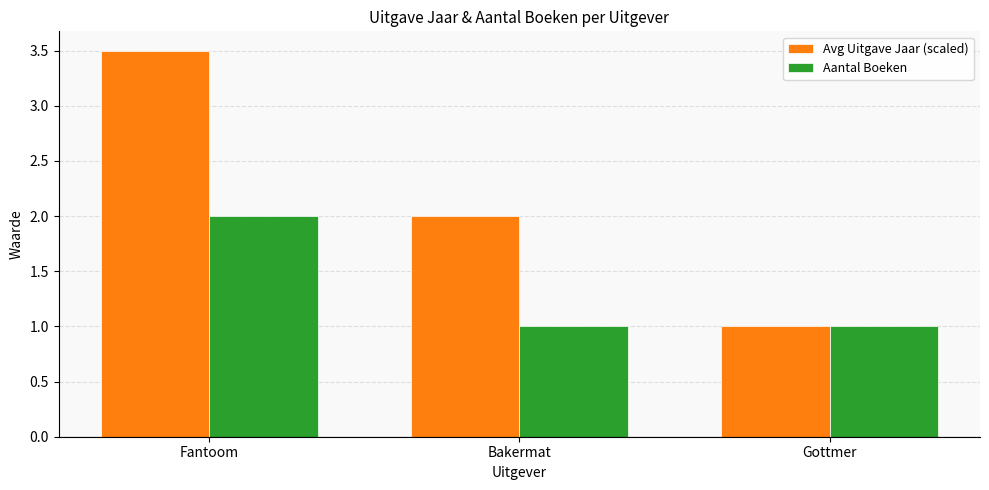

Reading right to left, extract all data points from this chart.

Avg Uitgave Jaar (scaled): Gottmer=1.0	Bakermat=2.0	Fantoom=3.5
Aantal Boeken: Gottmer=1.0	Bakermat=1.0	Fantoom=2.0